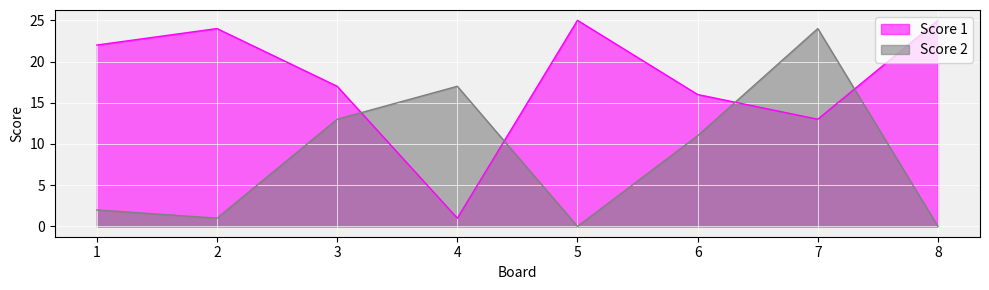

Which series has the largest total across all categories?

Score 1